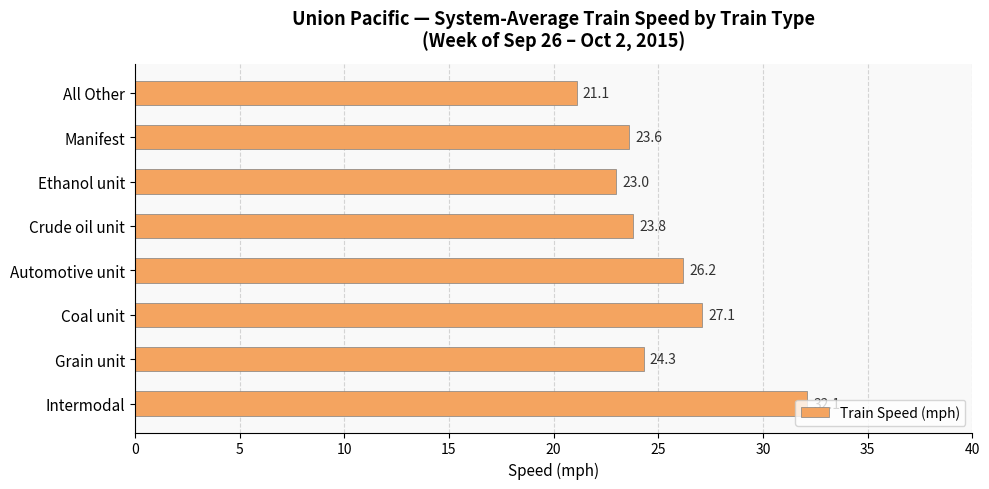

Count the number of categories in the chart.

8